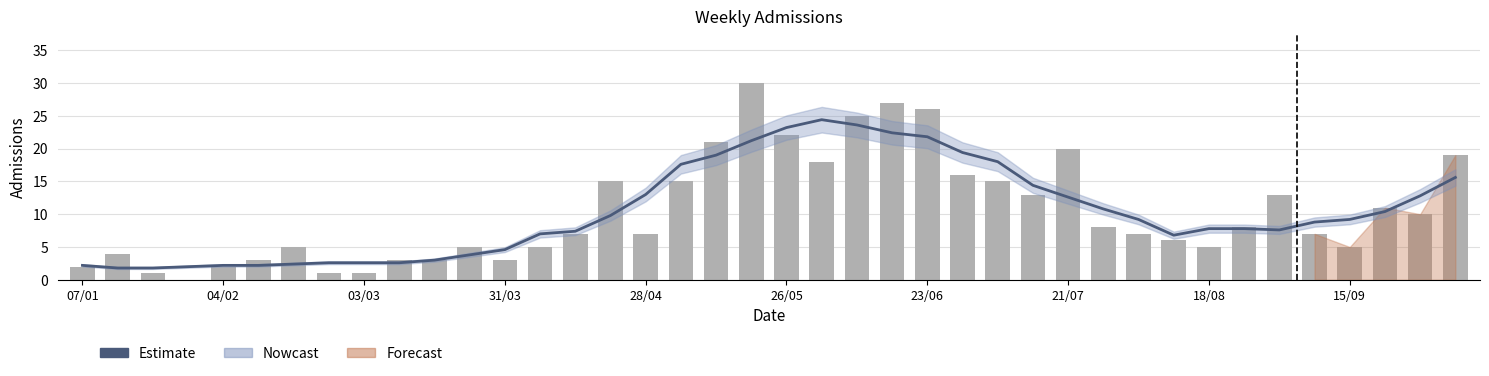

How many categories are shown in the chart?

40